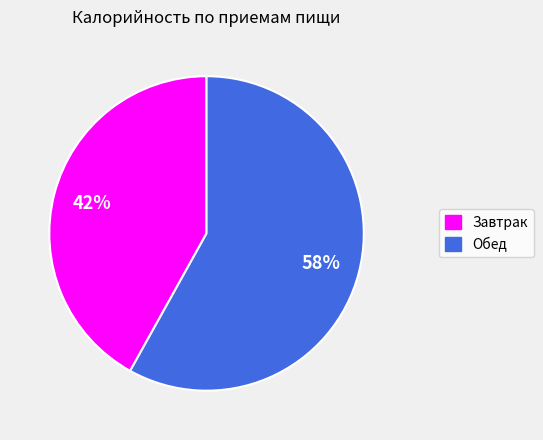

Does any single category account for the majority?

Yes